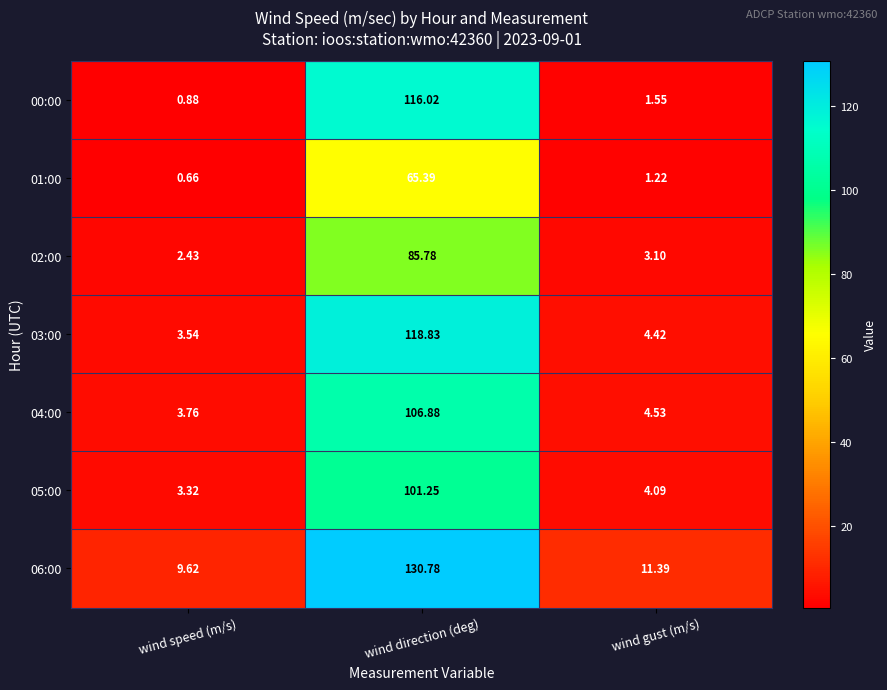

Where is 03:00 nearest to the value 61?

wind gust (m/s)